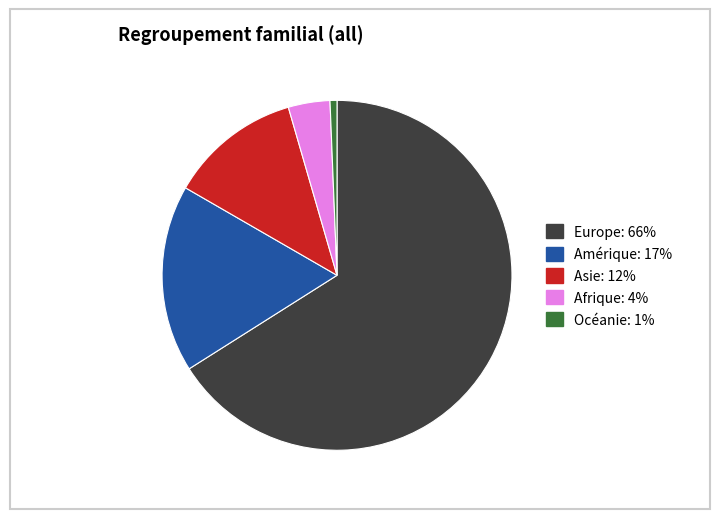

Rank the categories by value from lowest to highest.

Océanie, Afrique, Asie, Amérique, Europe